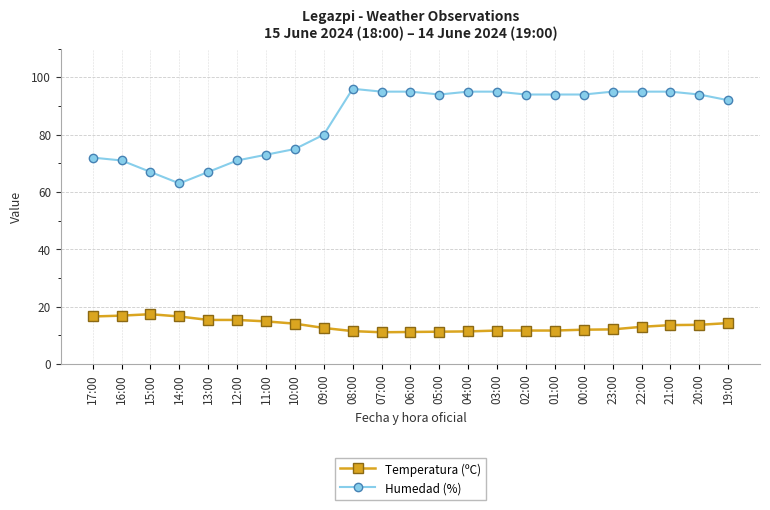

How many data points does each series have?

23